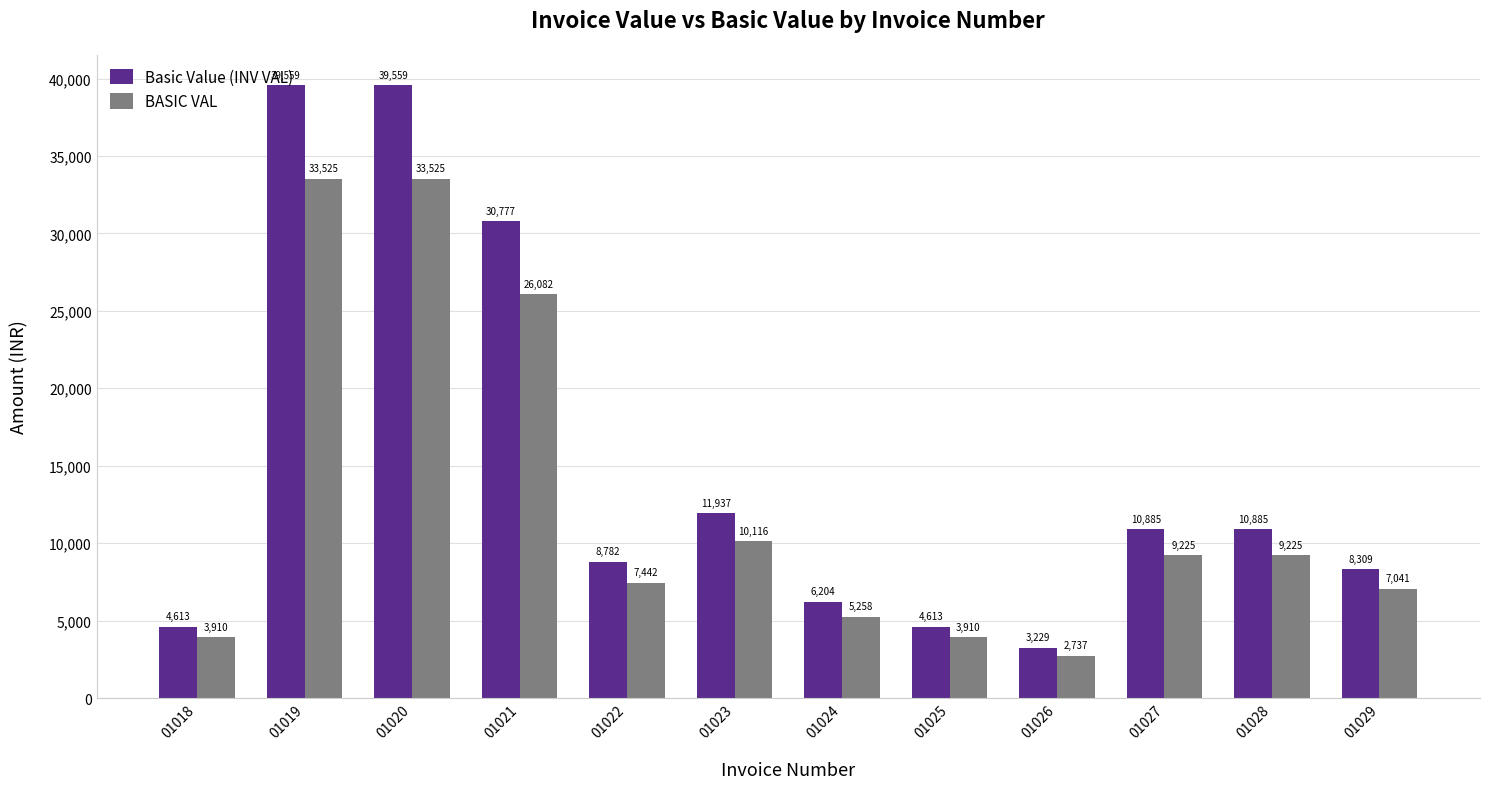

Which series has the largest range (max minus min)?

Basic Value (INV VAL)